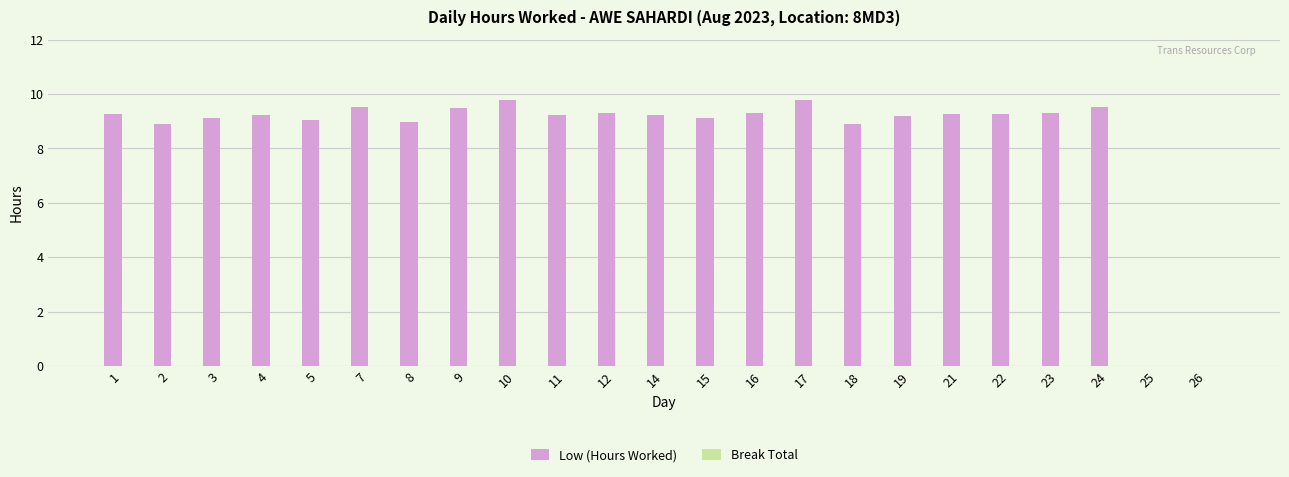

Which has a higher value, 25 or 22?

22